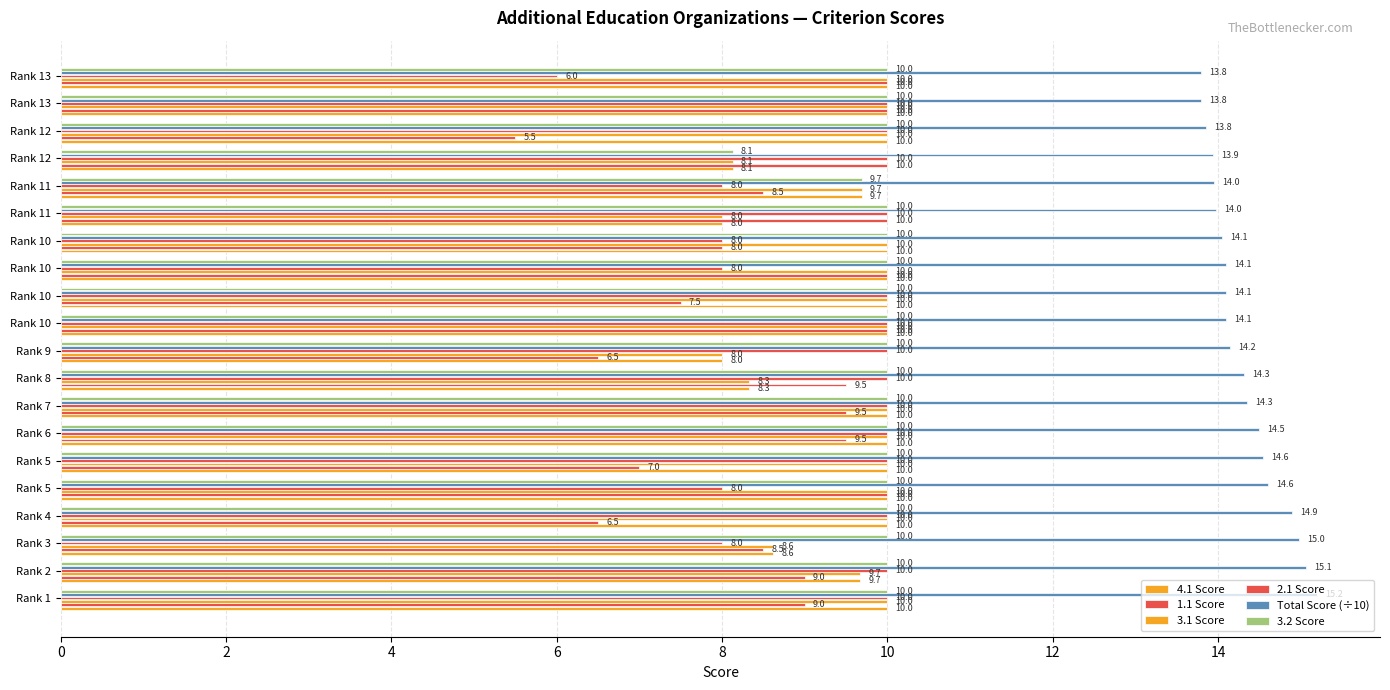

How many values in the 1.1 Score series are below 9?

8